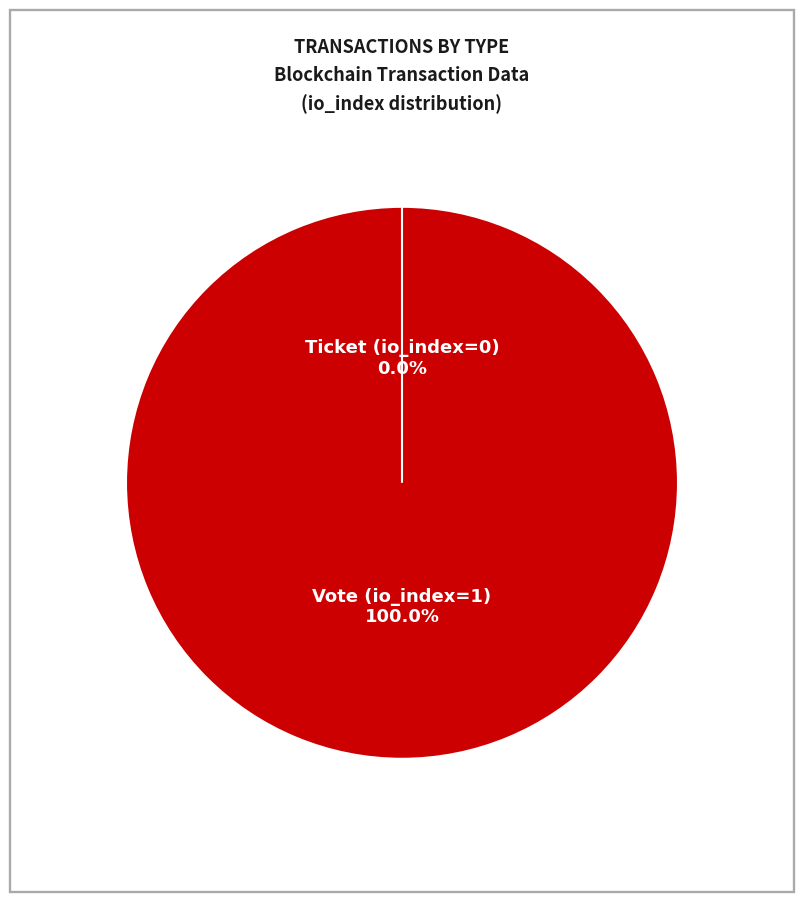

How many segments does this pie chart have?

2